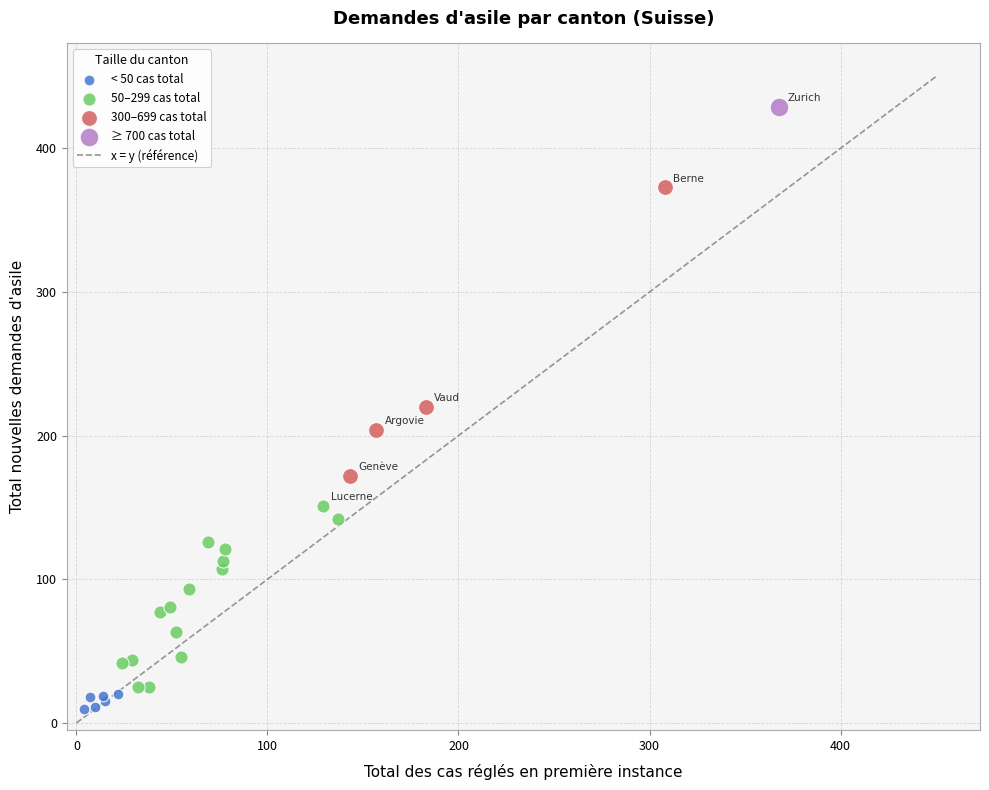

Which series reaches the maximum Y coordinate?

≥ 700 cas total